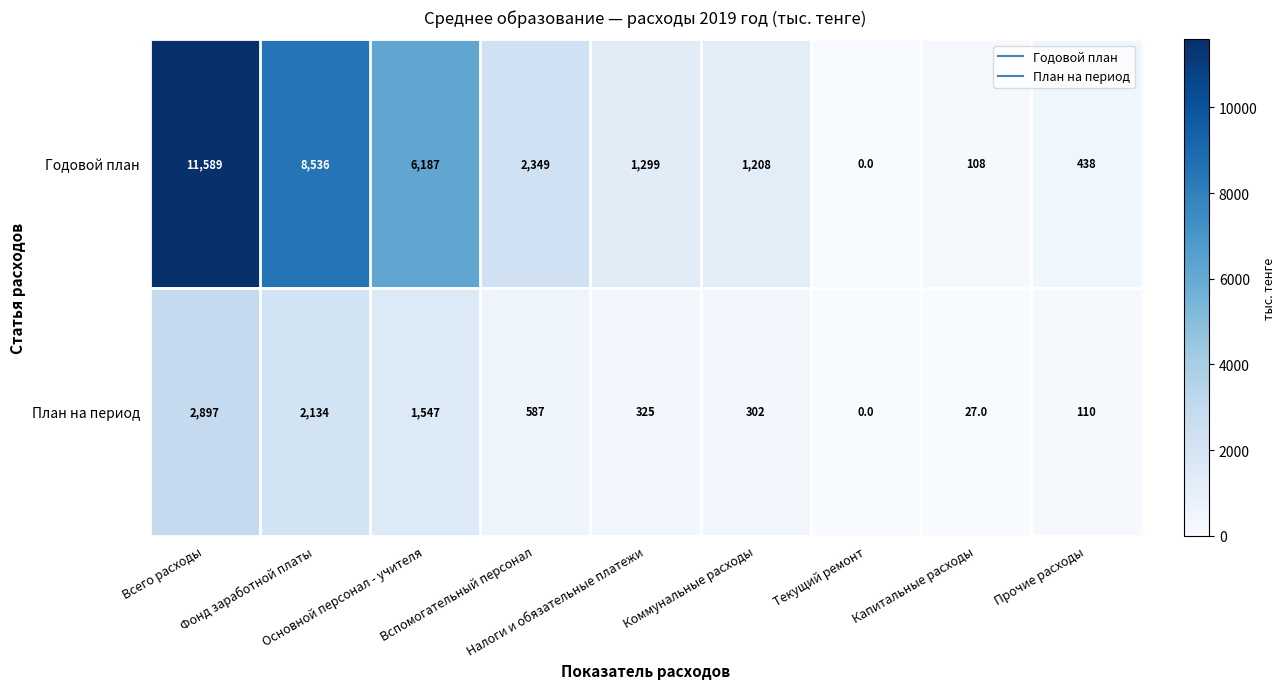

Between Всего расходы and Прочие расходы, which series saw the biggest shift?

Годовой план